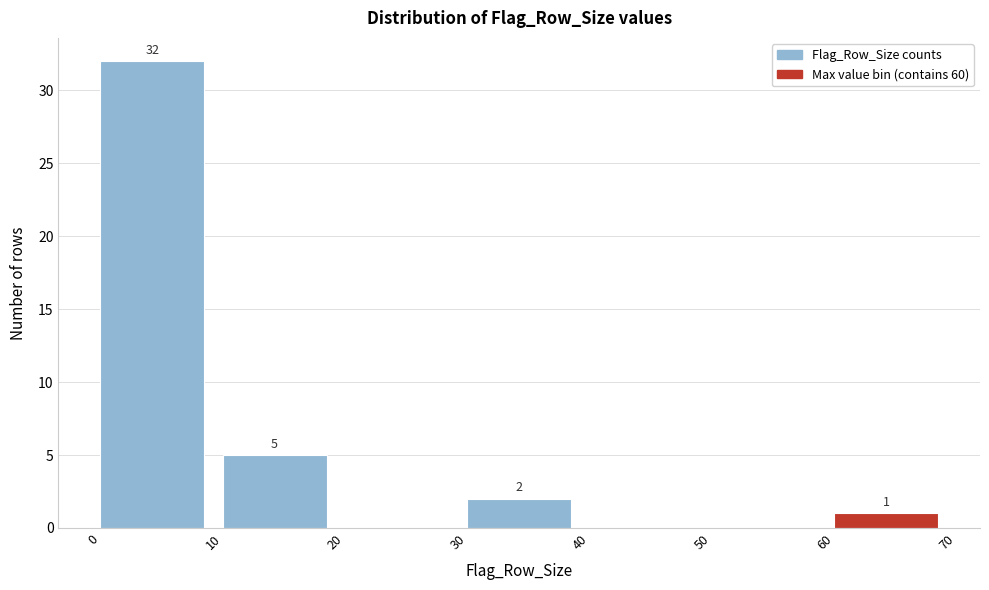

Which range on the x-axis has the tallest bar?

0 to 10